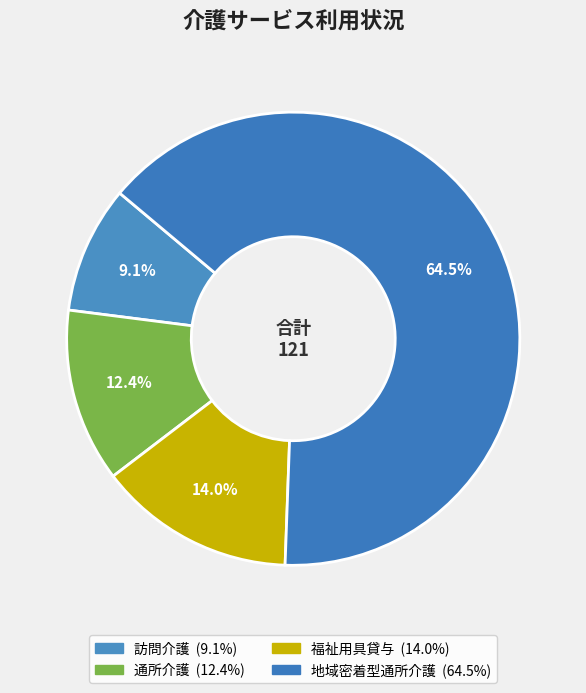

Is there any slice that represents more than half of the pie?

Yes